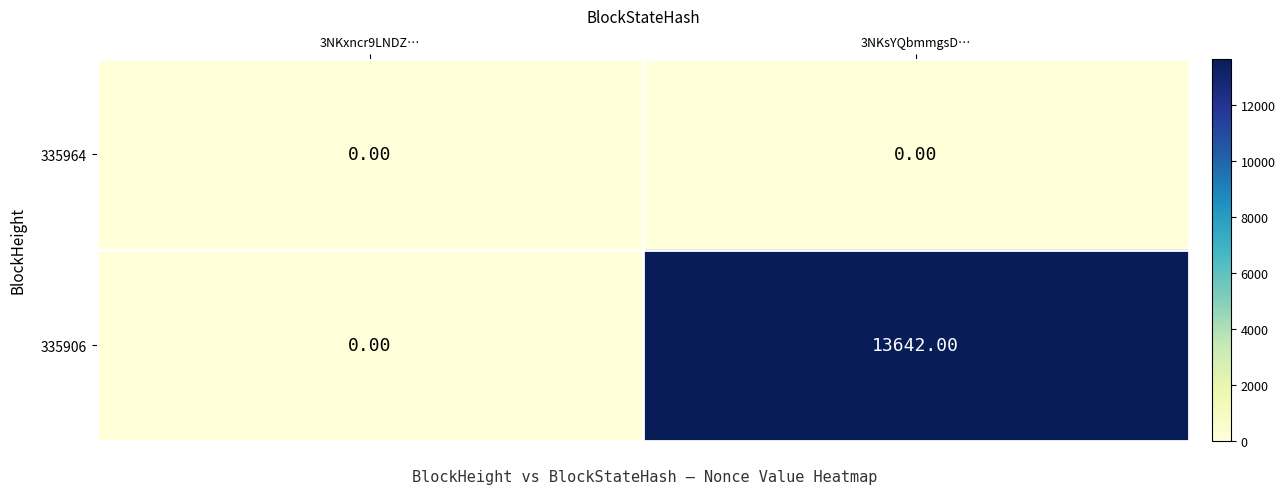

Which series changed the most between 3NKxncr9LNDZ… and 3NKsYQbmmgsD…?

335906